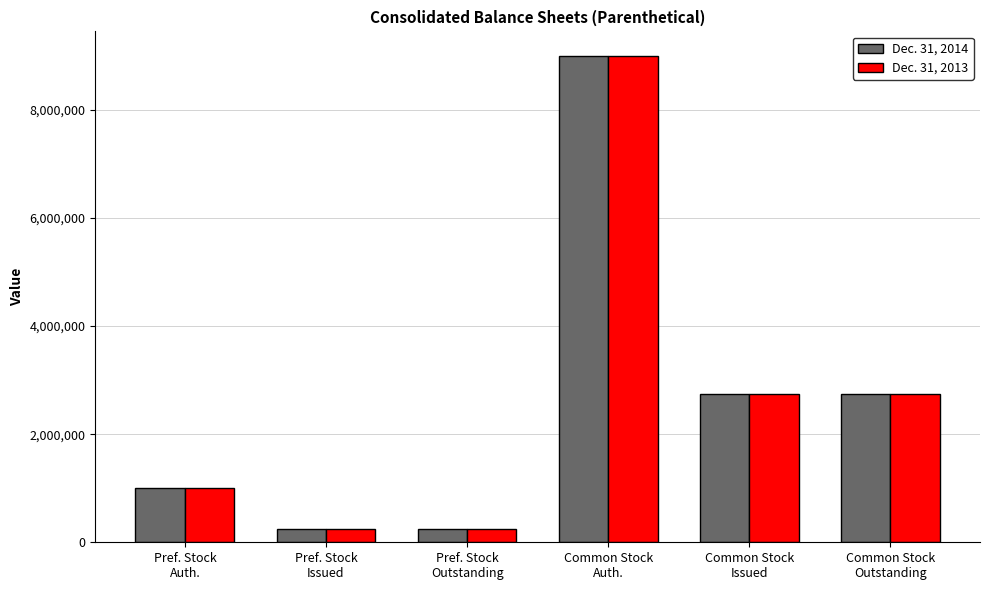

What is the sum of all Dec. 31, 2014 values?

15985984